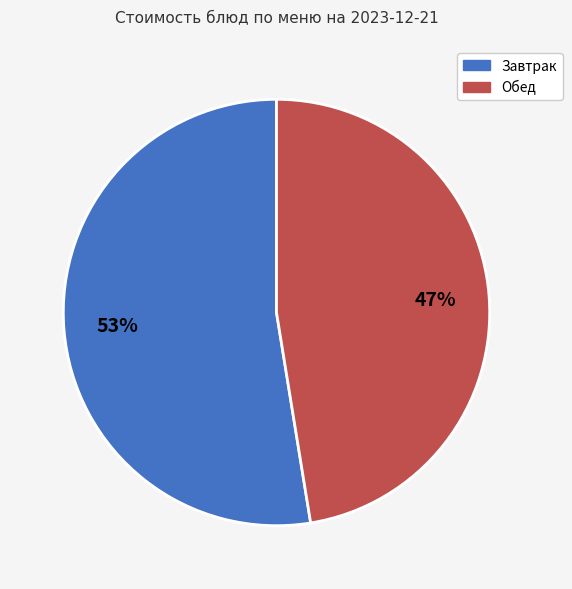

Is there any slice that represents more than half of the pie?

Yes